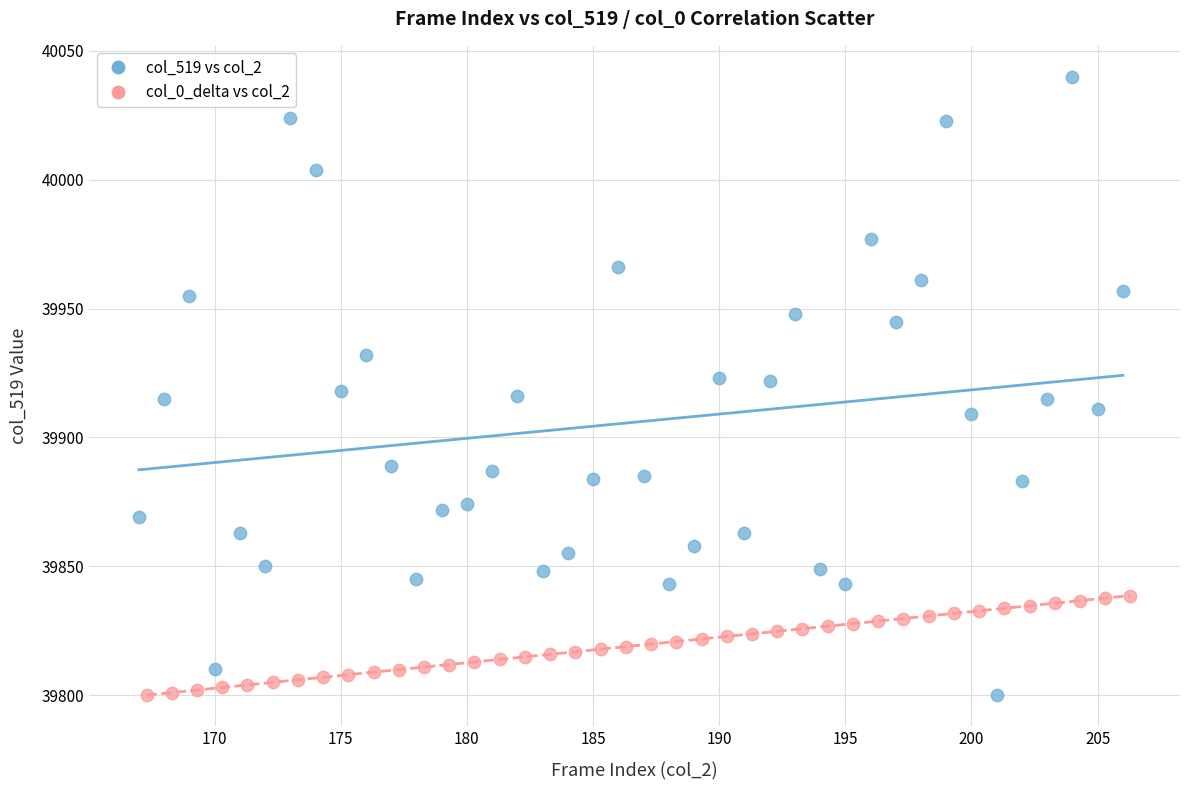

Which series has the widest spread of Y values?

col_519 vs col_2